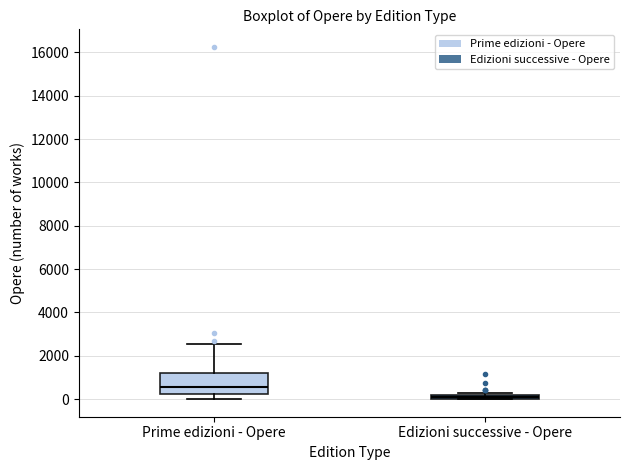

Which box has the lowest median line?

Edizioni successive - Opere